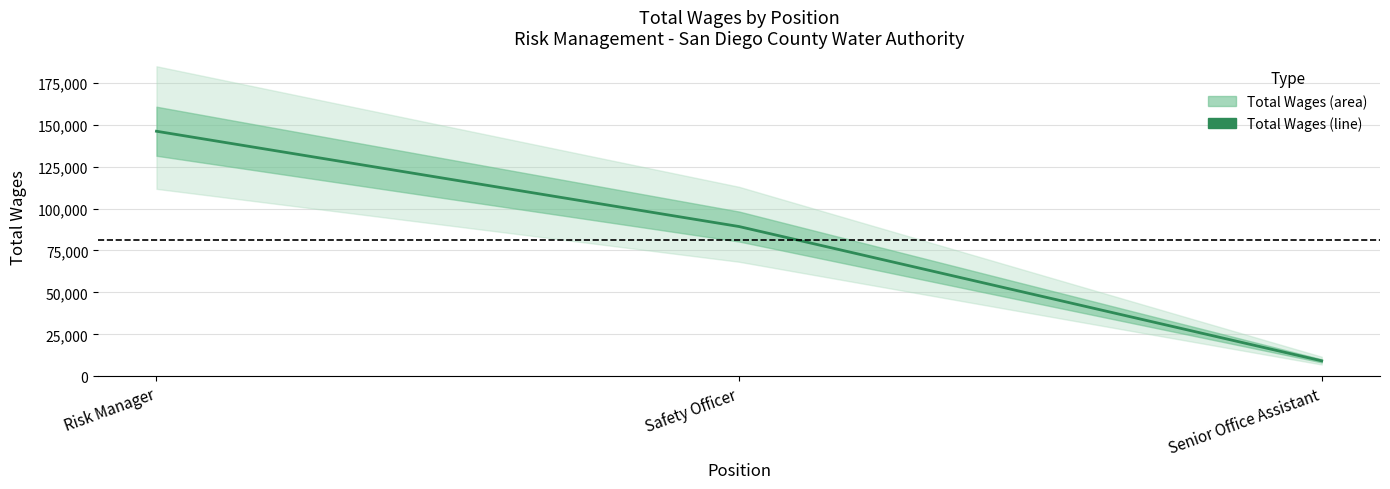

List the labels in order of value, largest first.

Risk Manager, Safety Officer, Senior Office Assistant